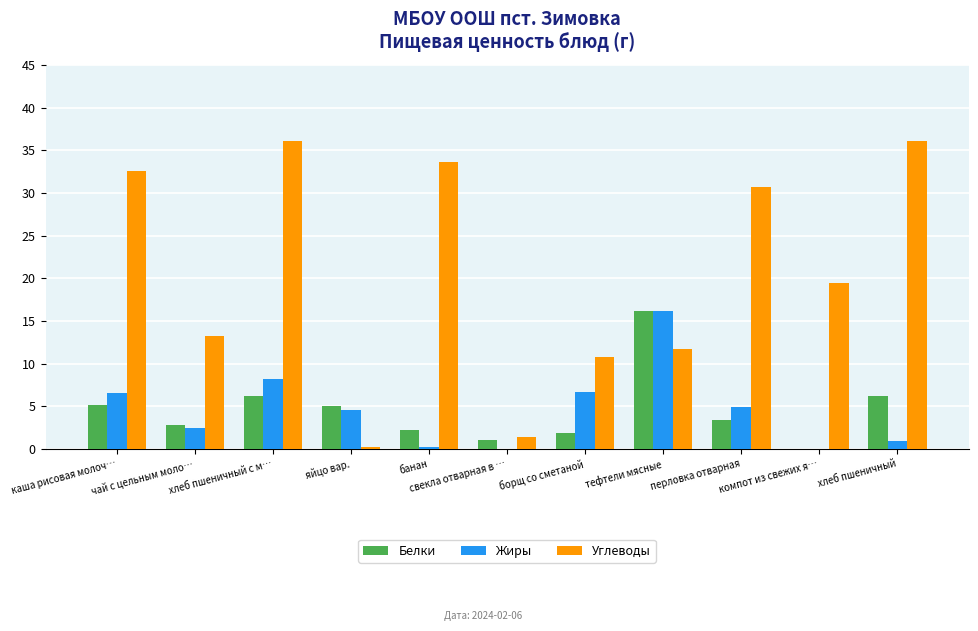

What is the sum of all Жиры values?

51.0